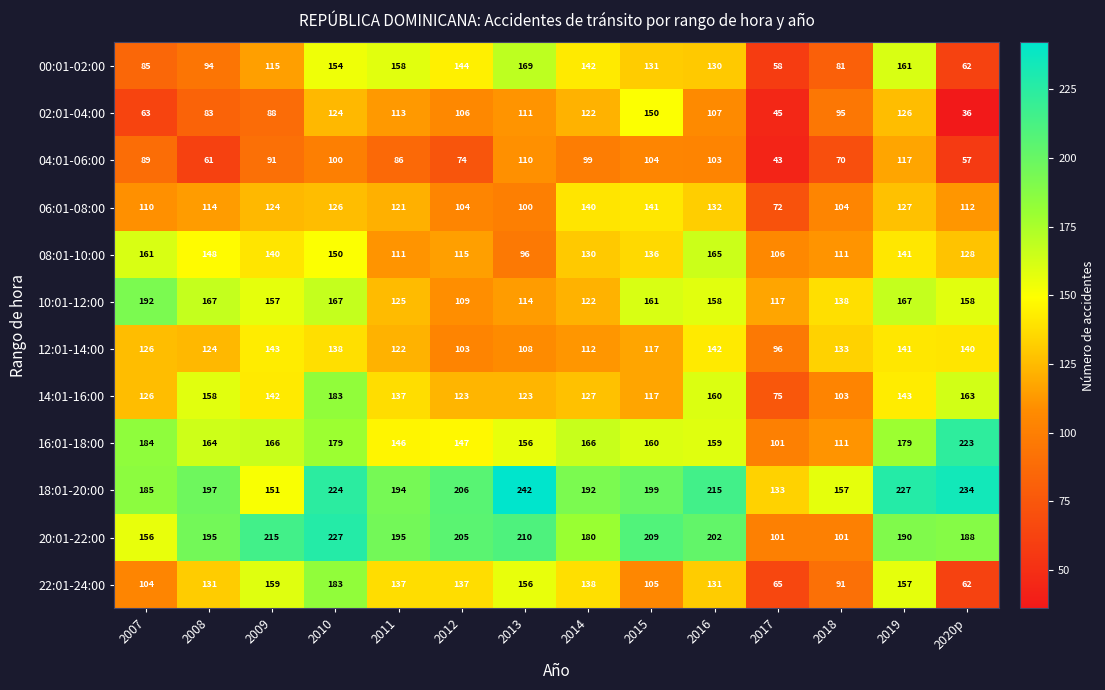

Count the number of data series in this chart.

12